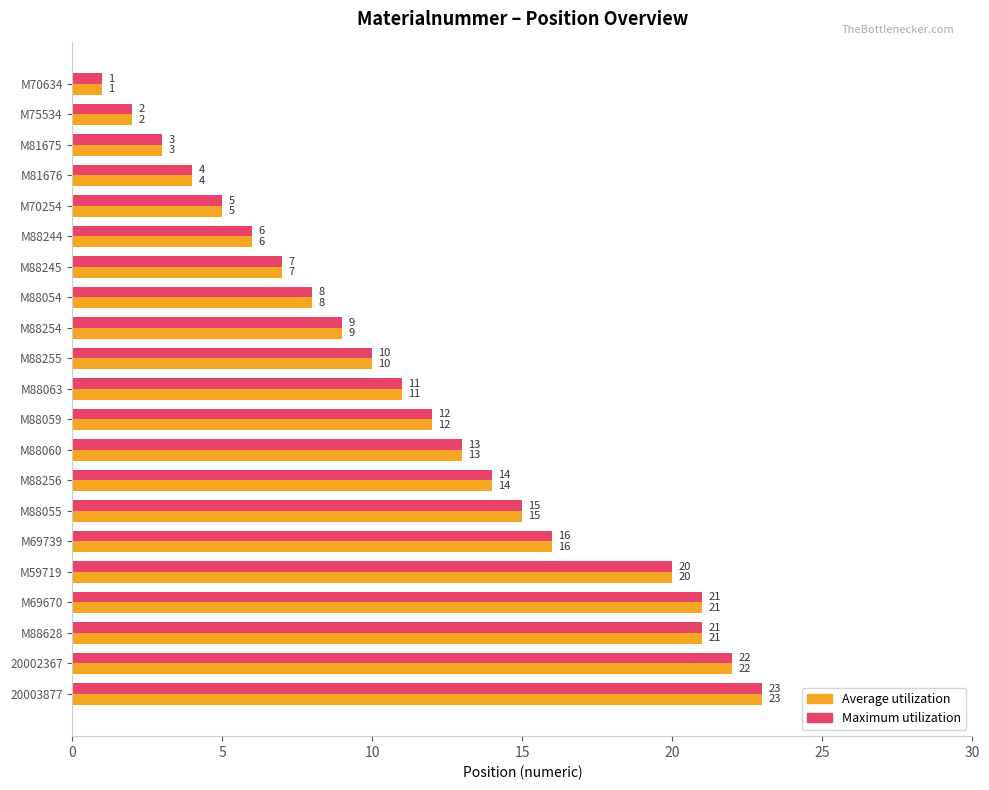

Is it true that Average utilization equals 8 at M69739?

False